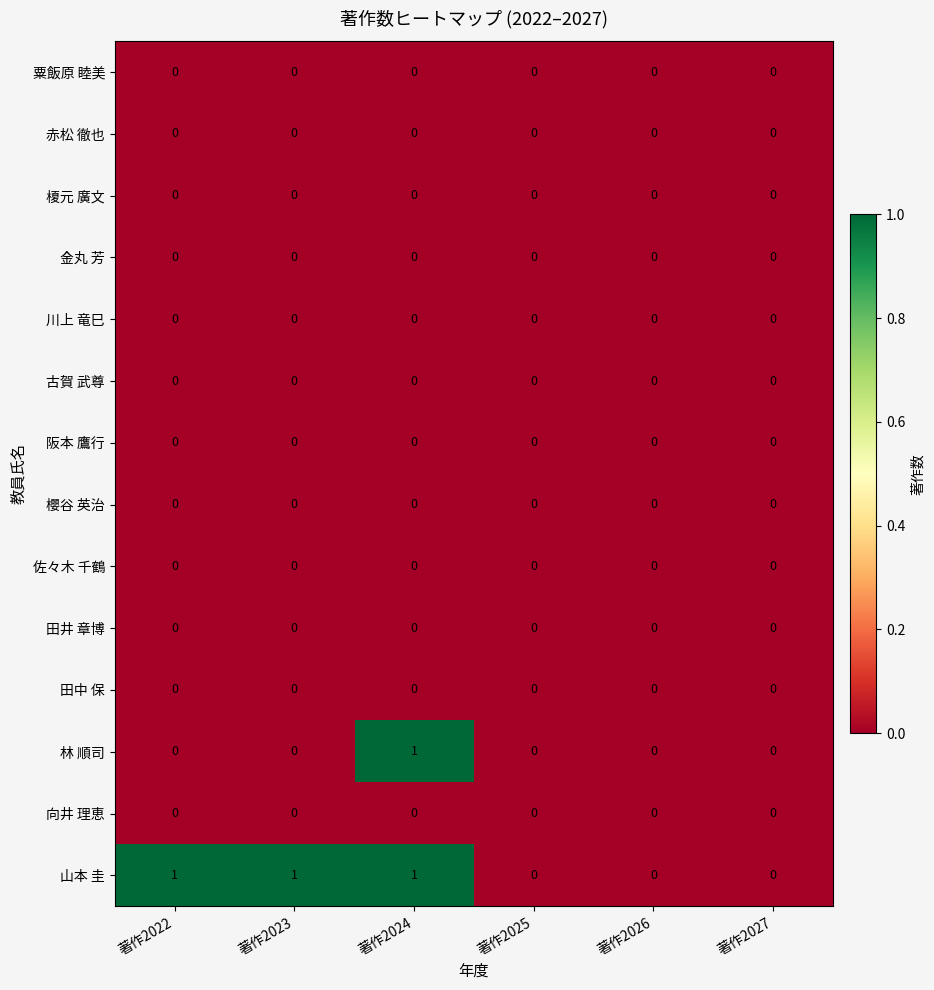

True or false: 櫻谷 英治 has a value of 0 at 著作2024.

True